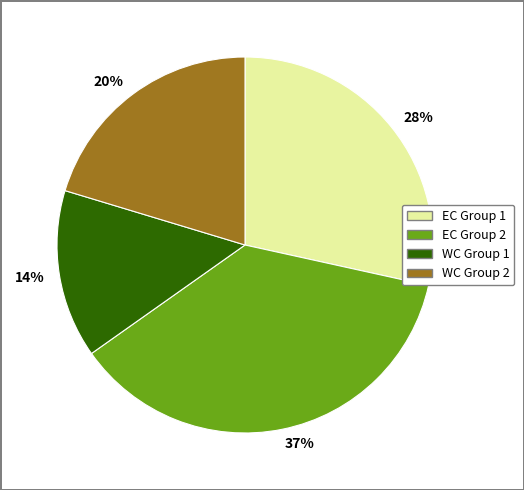

Rank the categories by value from highest to lowest.

37%, 28%, 20%, 14%